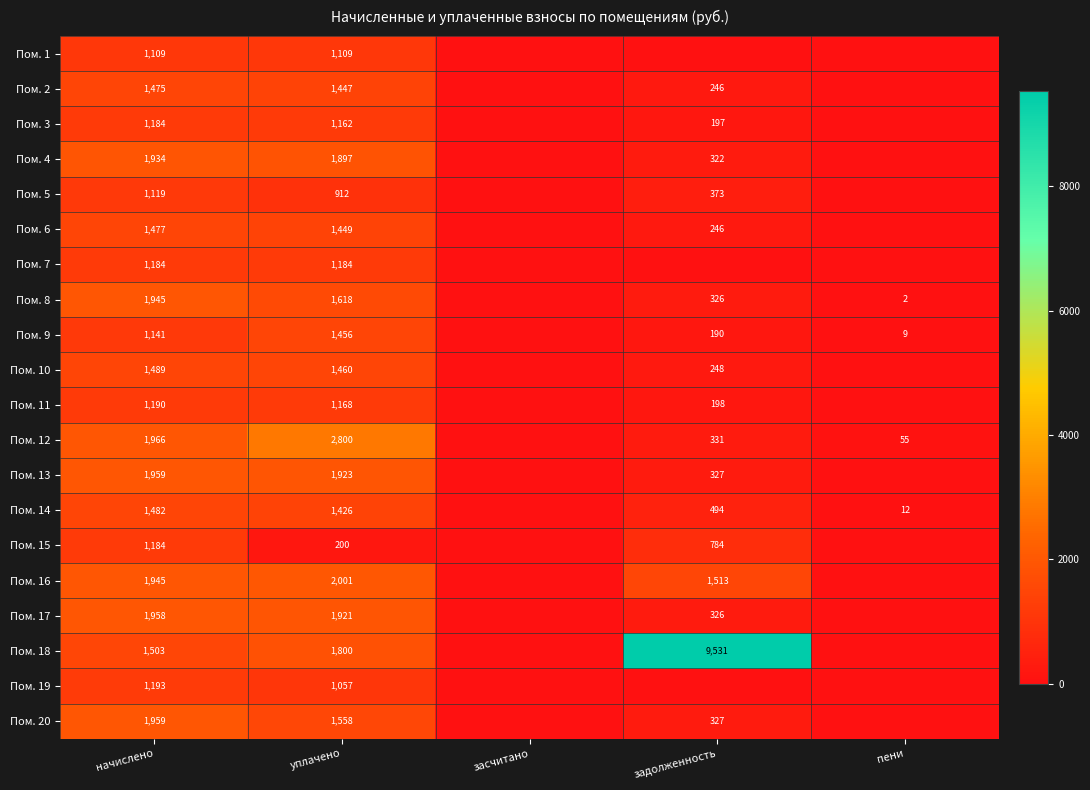

Is the value of Пом. 17 at начислено greater than the value of Пом. 20 at начислено?

No